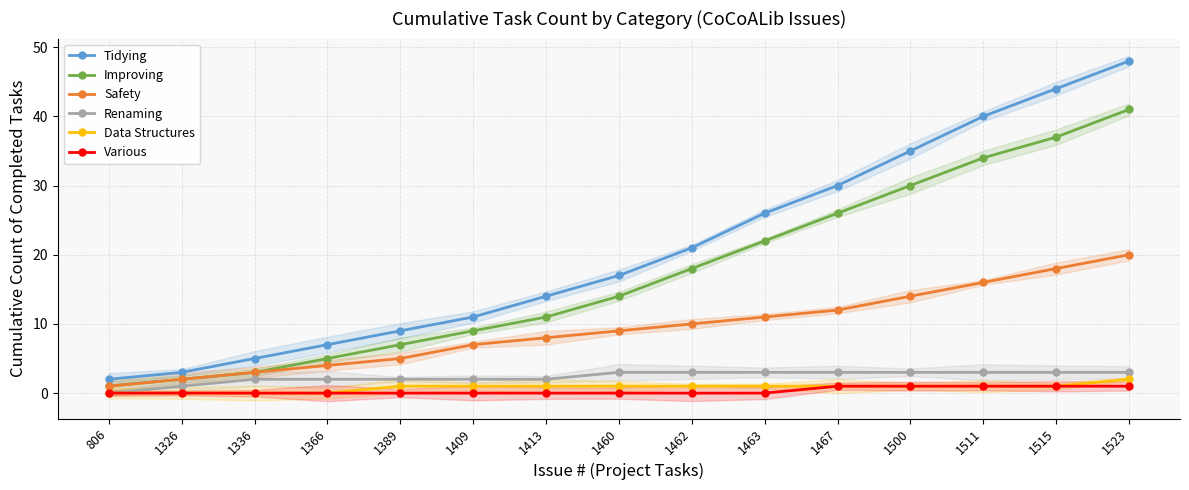

Reading right to left, extract all data points from this chart.

Tidying: 48	44	40	35	30	26	21	17	14	11	9	7	5	3	2
Improving: 41	37	34	30	26	22	18	14	11	9	7	5	3	2	1
Safety: 20	18	16	14	12	11	10	9	8	7	5	4	3	2	1
Renaming: 3	3	3	3	3	3	3	3	2	2	2	2	2	1	0
Data Structures: 2	1	1	1	1	1	1	1	1	1	1	0	0	0	0
Various: 1	1	1	1	1	0	0	0	0	0	0	0	0	0	0